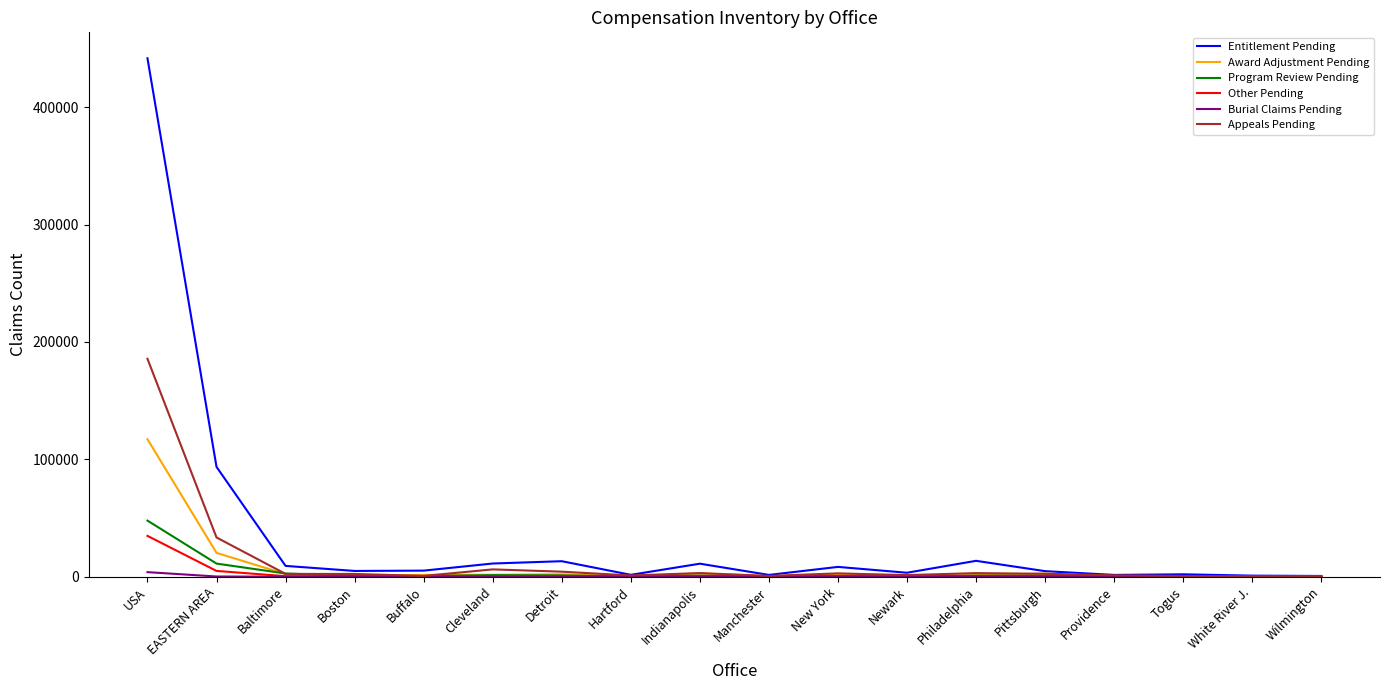

At which category does the chart reach its peak across all series?

USA